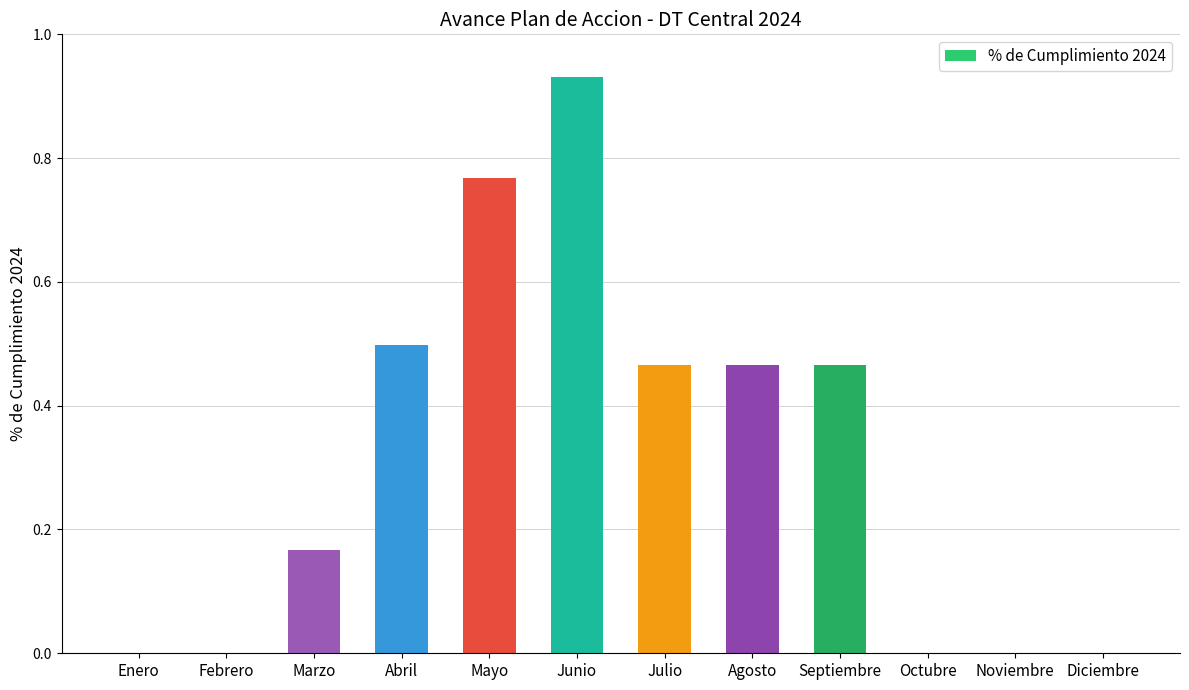

Which category has the highest value across all series?

Junio